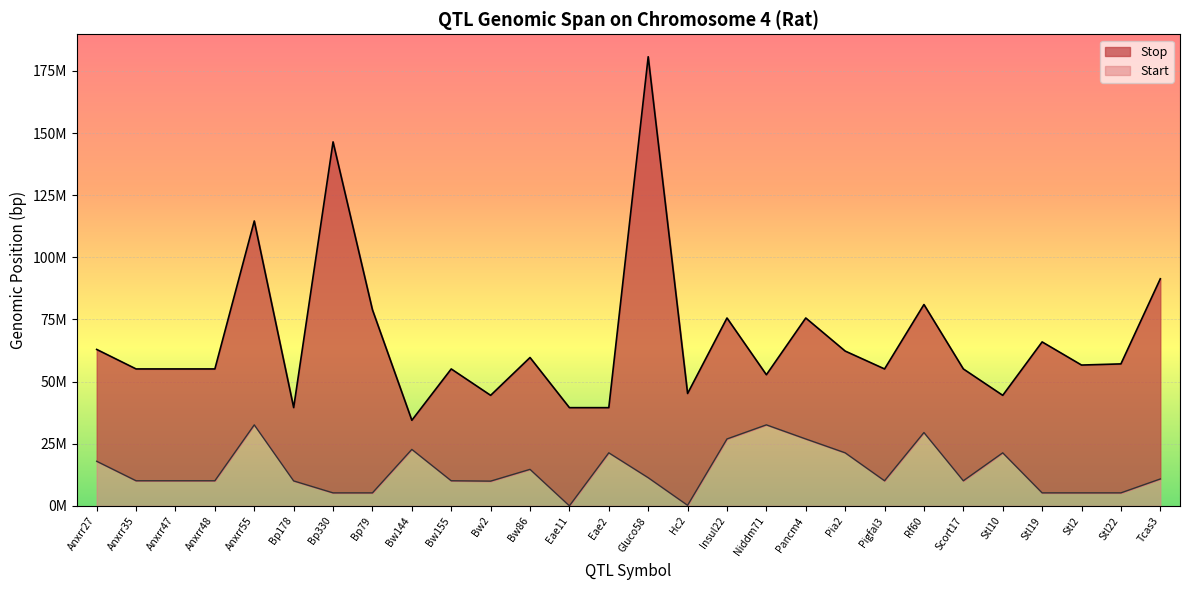

What are all the series names shown in the legend?

Stop, Start